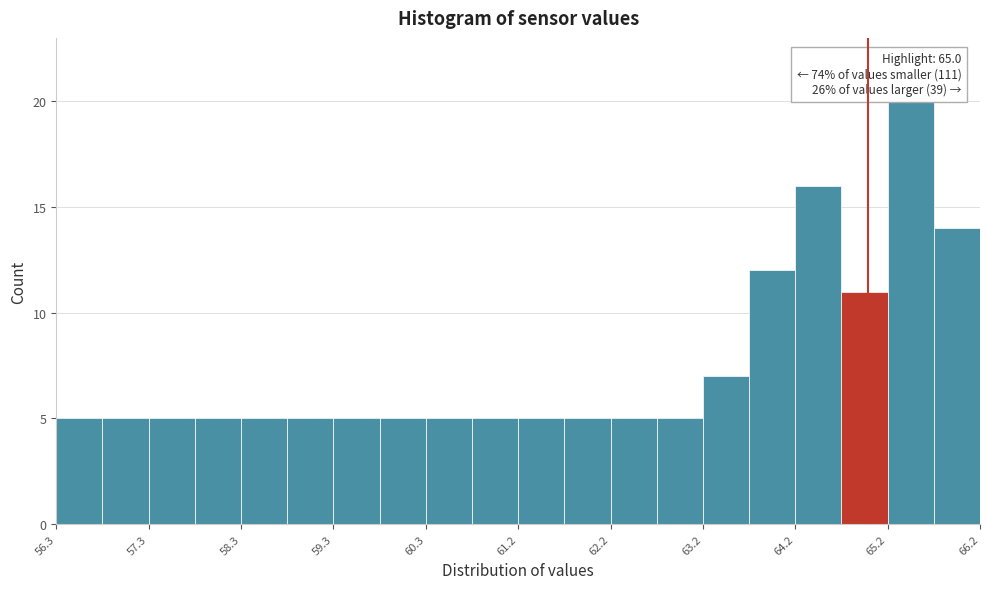

Over which range of the x-axis is the bar tallest?

65.2 to 65.7